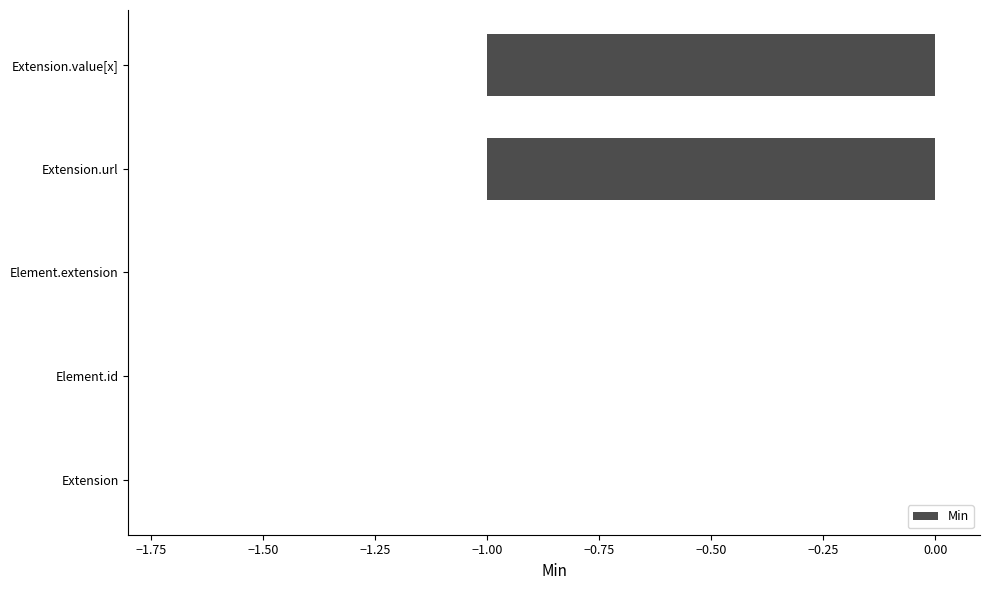

Is it true that the value at Element.extension is 0?

True